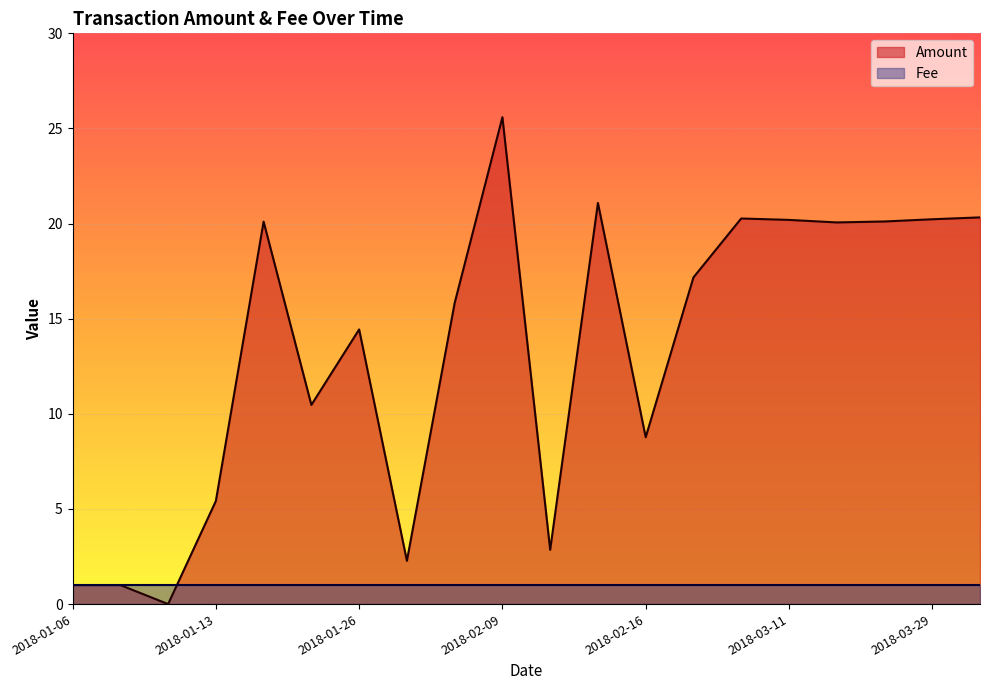

The value at 2018-04-03 is 20.3. True or false?

True